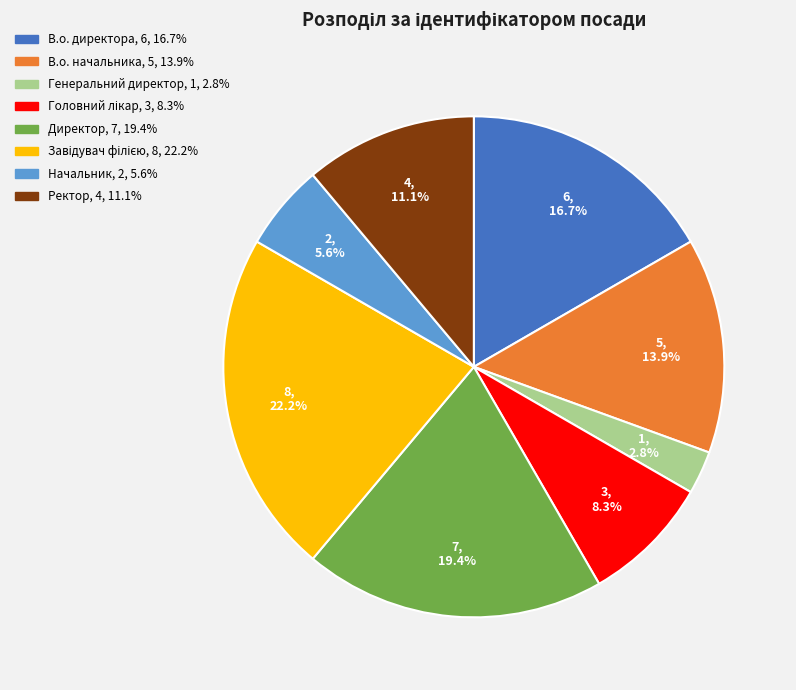

What percentage is the Директор slice, to the nearest percent?

19%